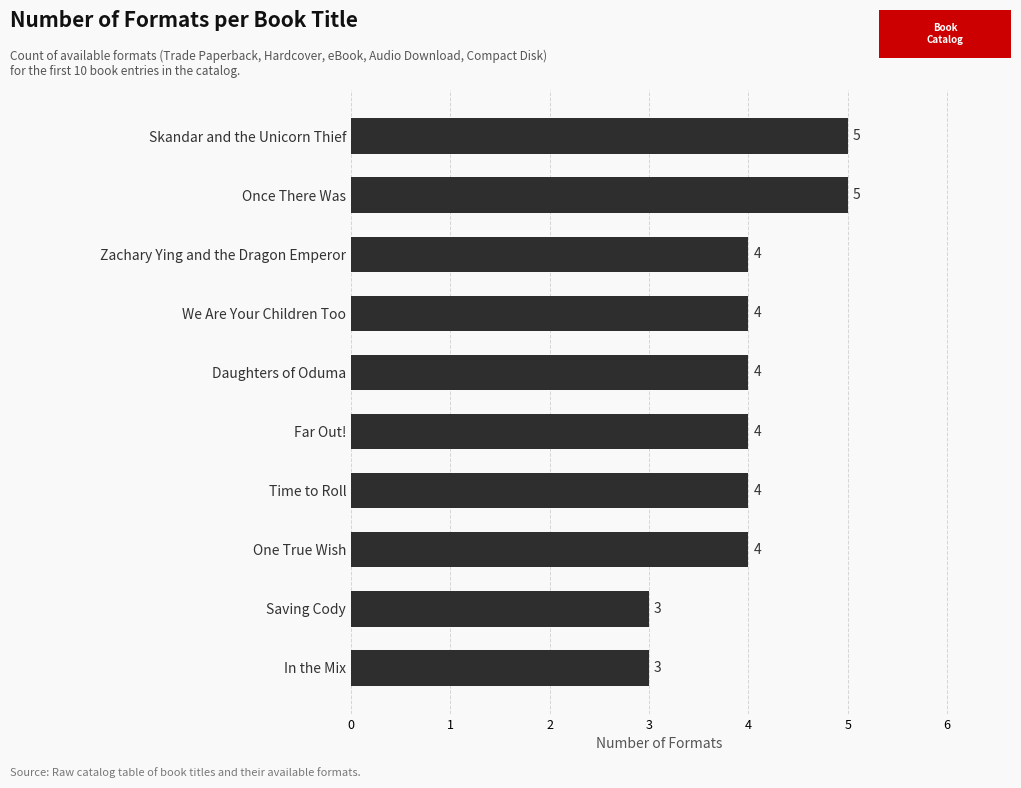

What is the sum of the values at In the Mix and Zachary Ying and the Dragon Emperor?

7